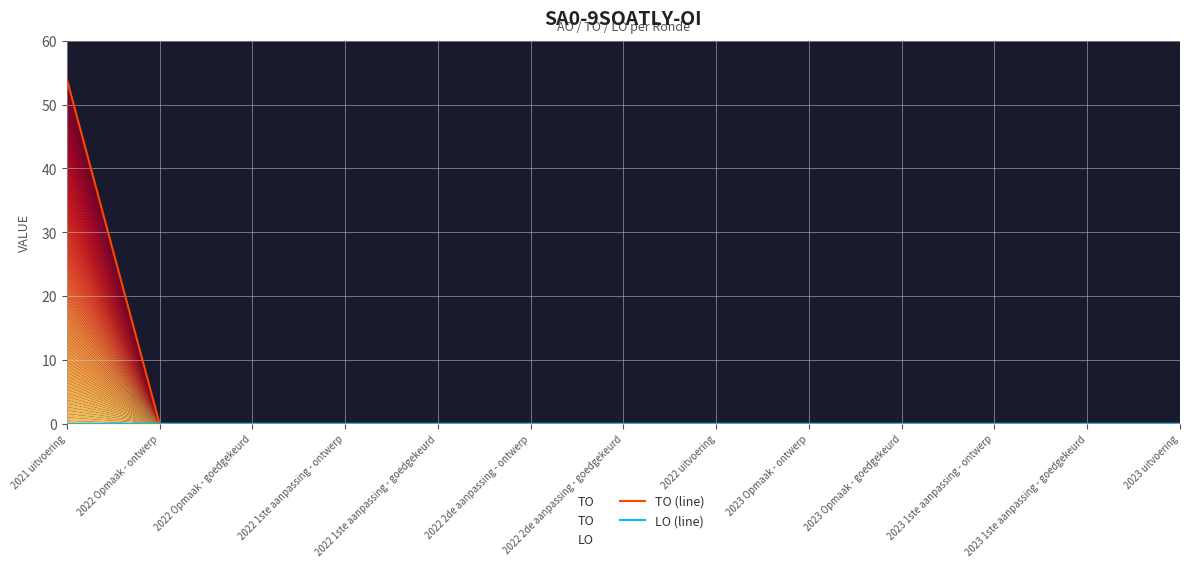

What is the average value of the TO (line) series?

4